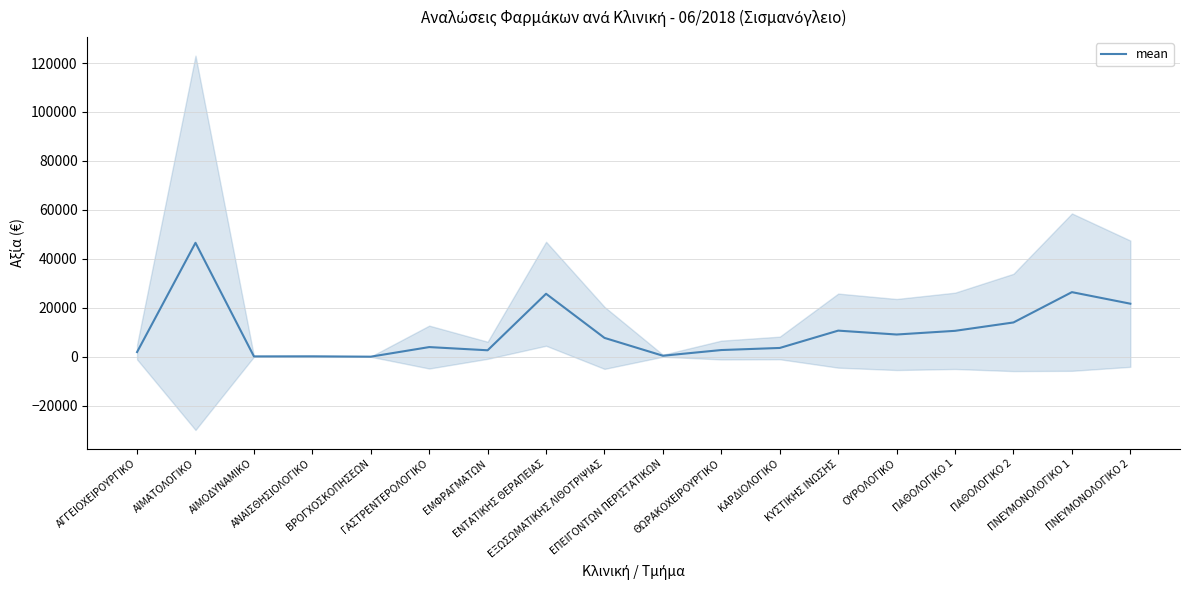

Approximately how many times larger is the value at ΚΥΣΤΙΚΗΣ ΙΝΩΣΗΣ compared to ΕΜΦΡΑΓΜΑΤΩΝ?

4.0